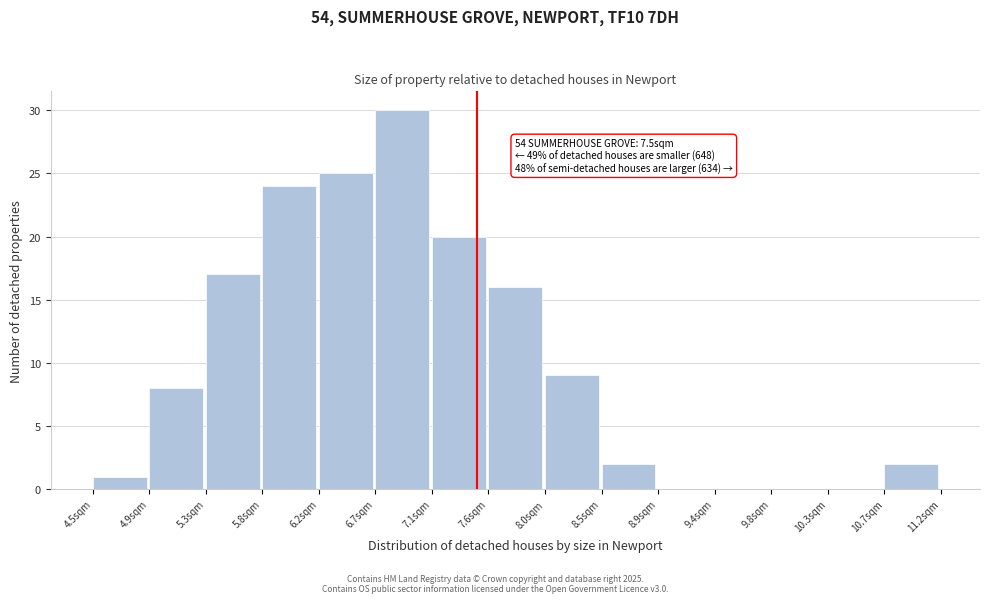

Over which range of the x-axis is the bar tallest?

6.70 to 7.15